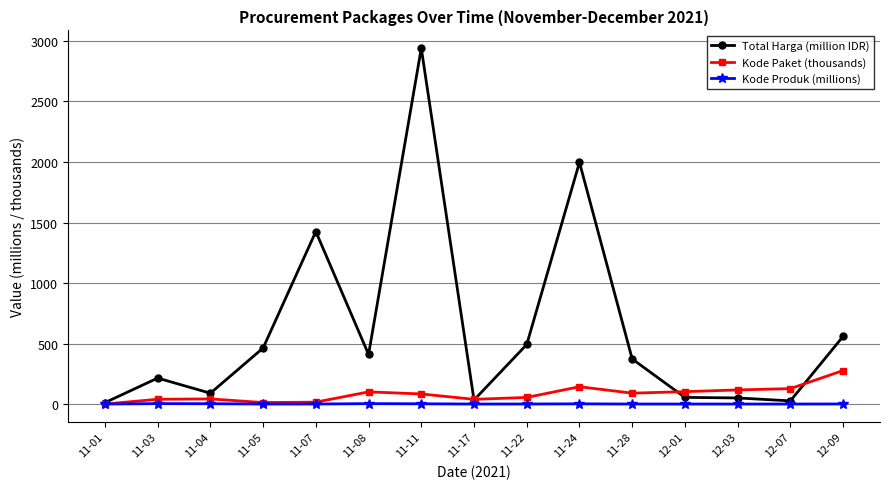

Where does the Total Harga (million IDR) series first go above 373?

11-05